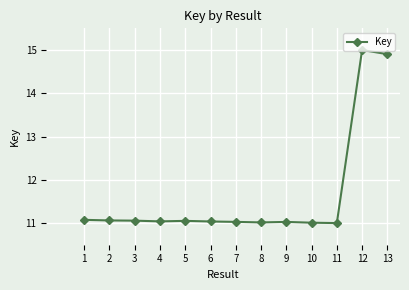

What is the greatest value displayed?

15.0